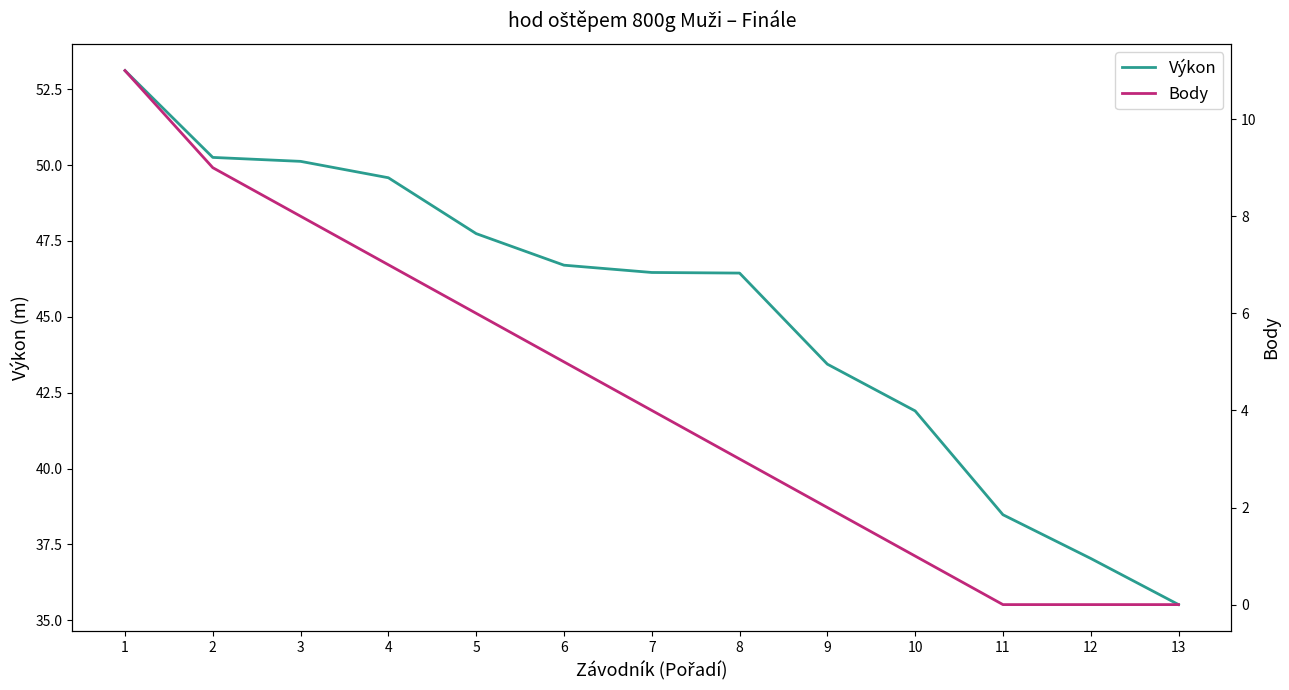

The Body series shows 6.7 at 13. True or false?

False